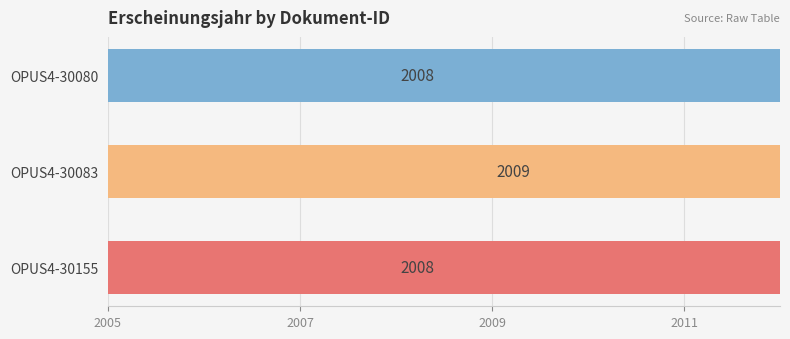

What is the value of the 3rd bar from the left?

2008